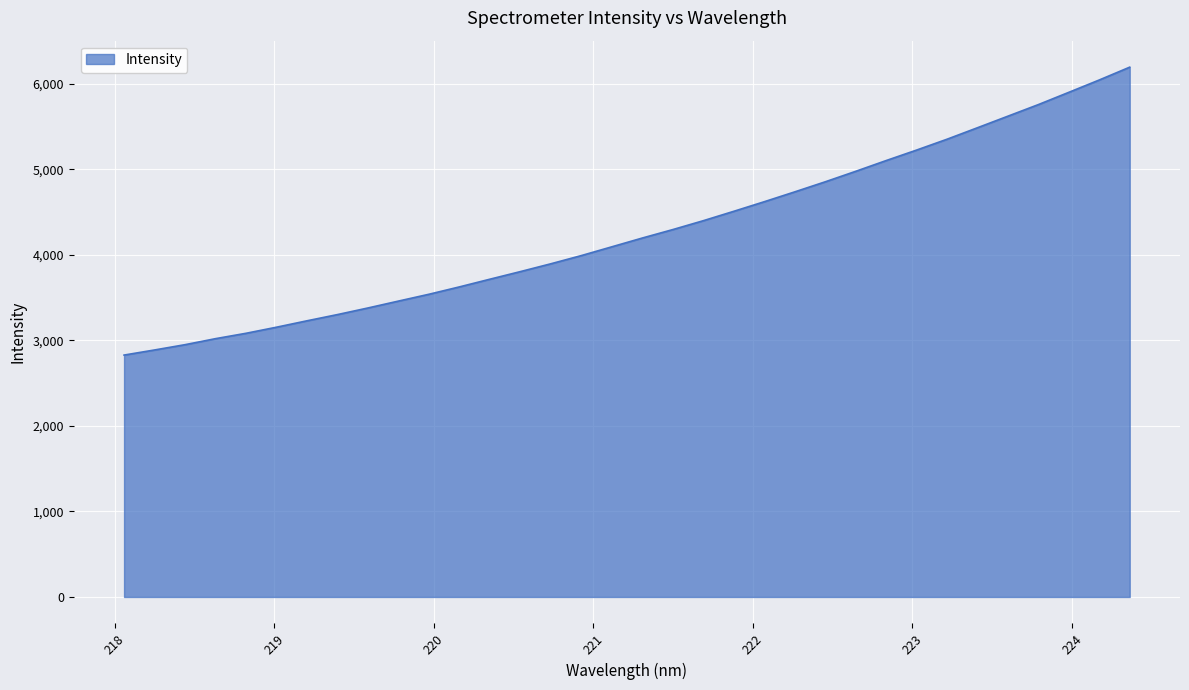

What is the difference between the maximum and minimum values?

3367.2